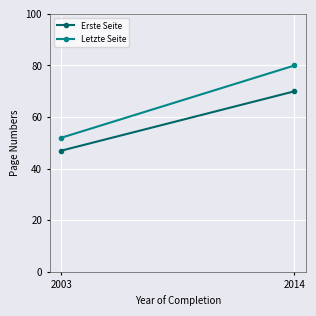

Count the Erste Seite values in the range 47 to 70.

2